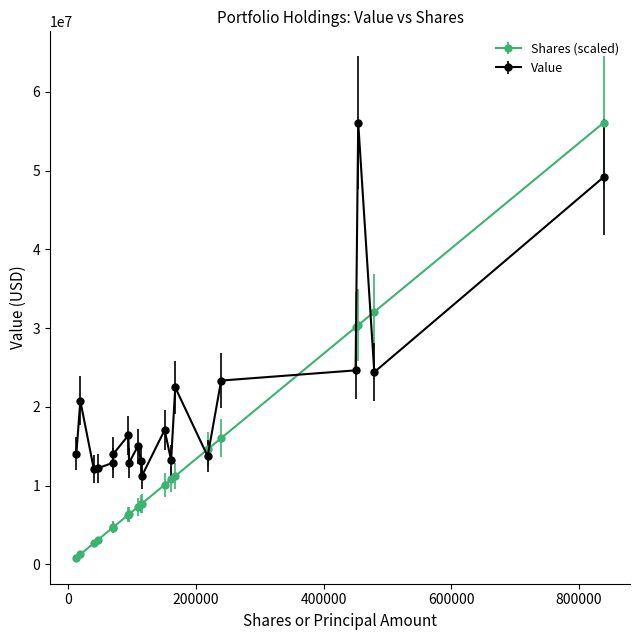

Which series has the largest total across all categories?

Value